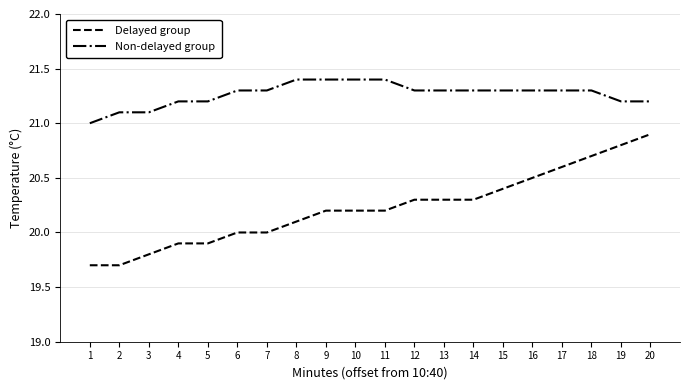

Where is Non-delayed group nearest to the value 21?

1